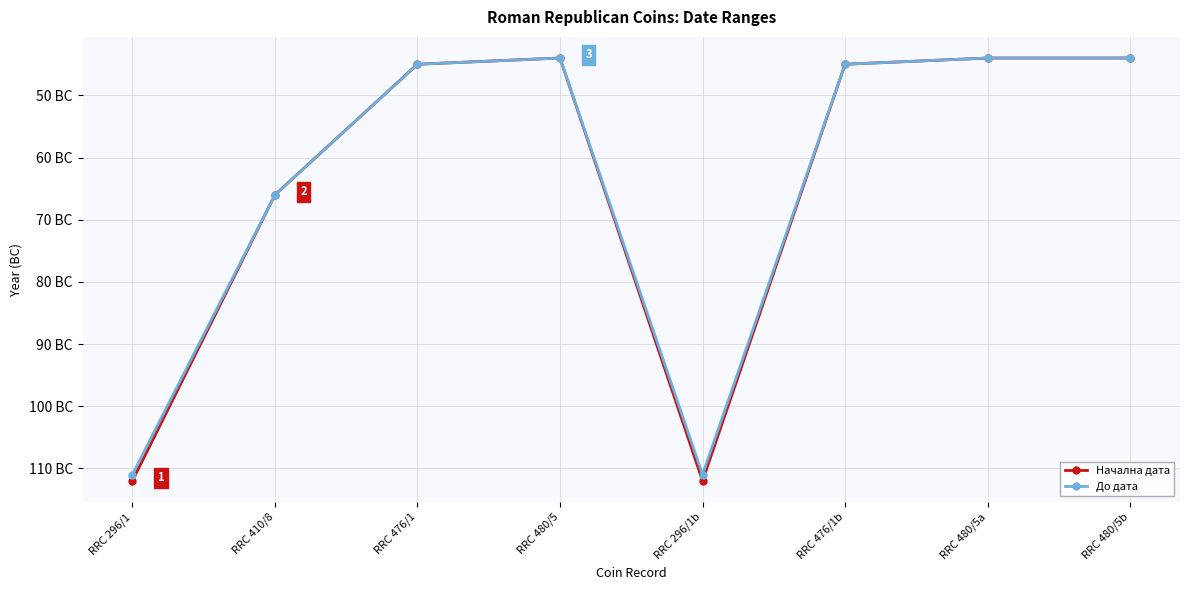

How many data points in Начална дата are above -45?

3